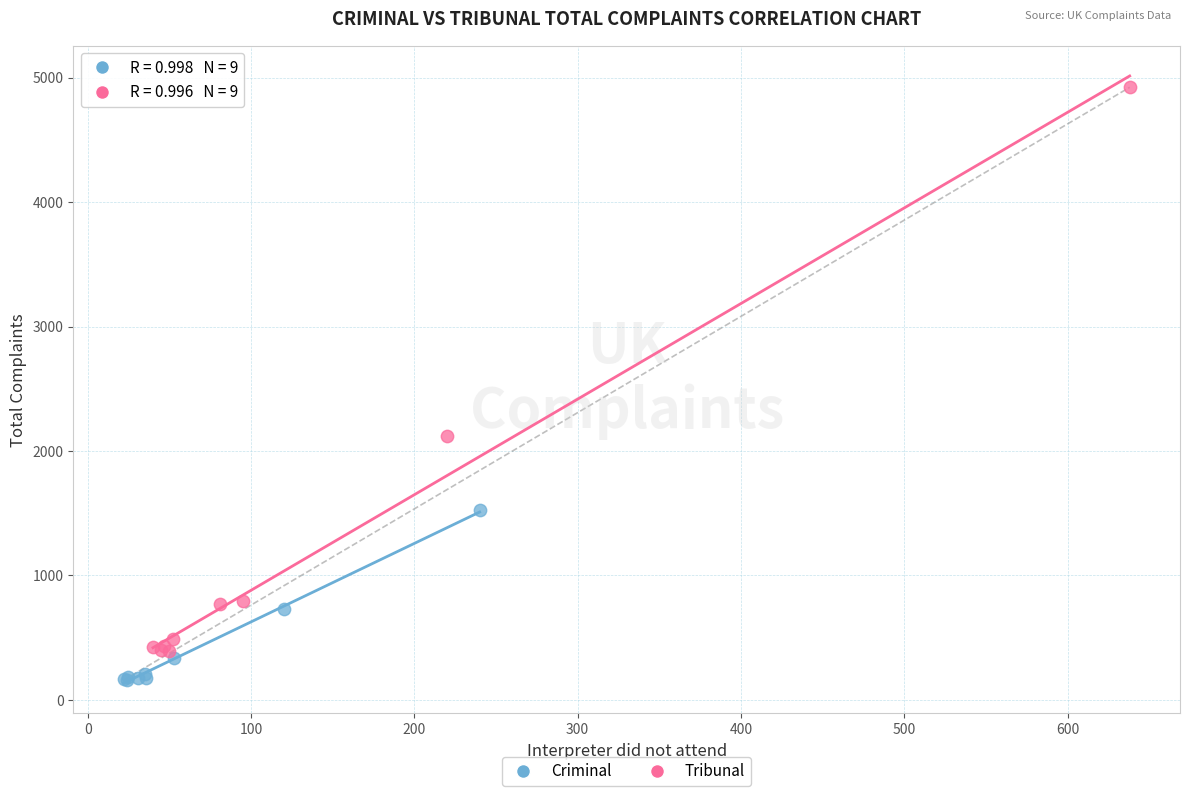

Which series contains the lowest Y value?

Criminal